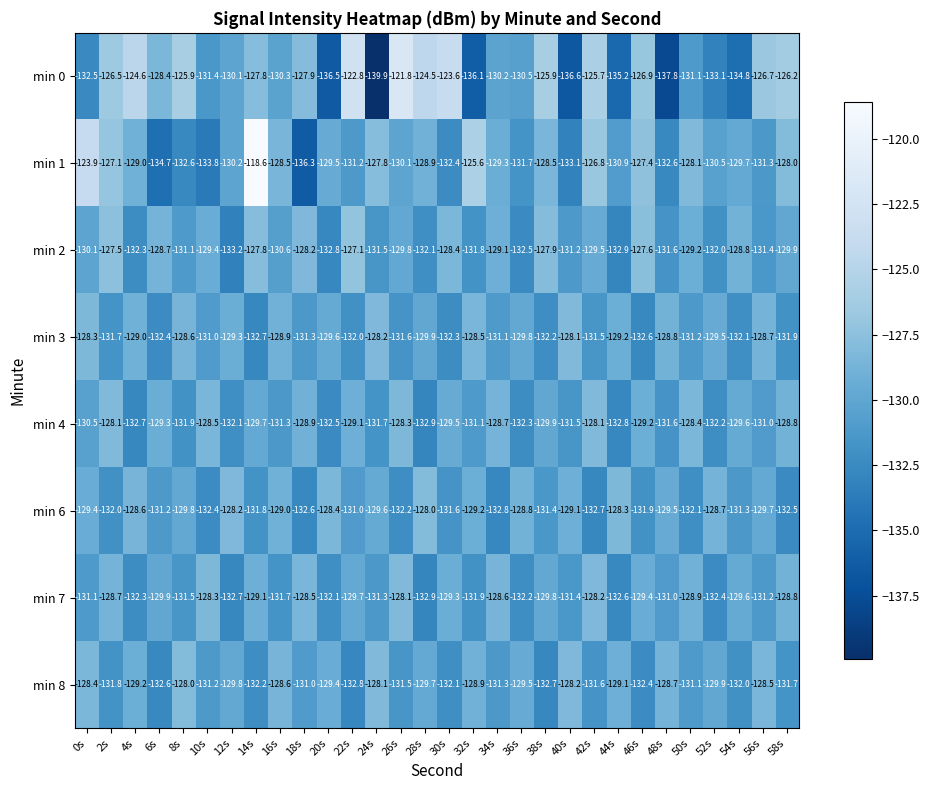

Which series has the largest total across all categories?

min 1